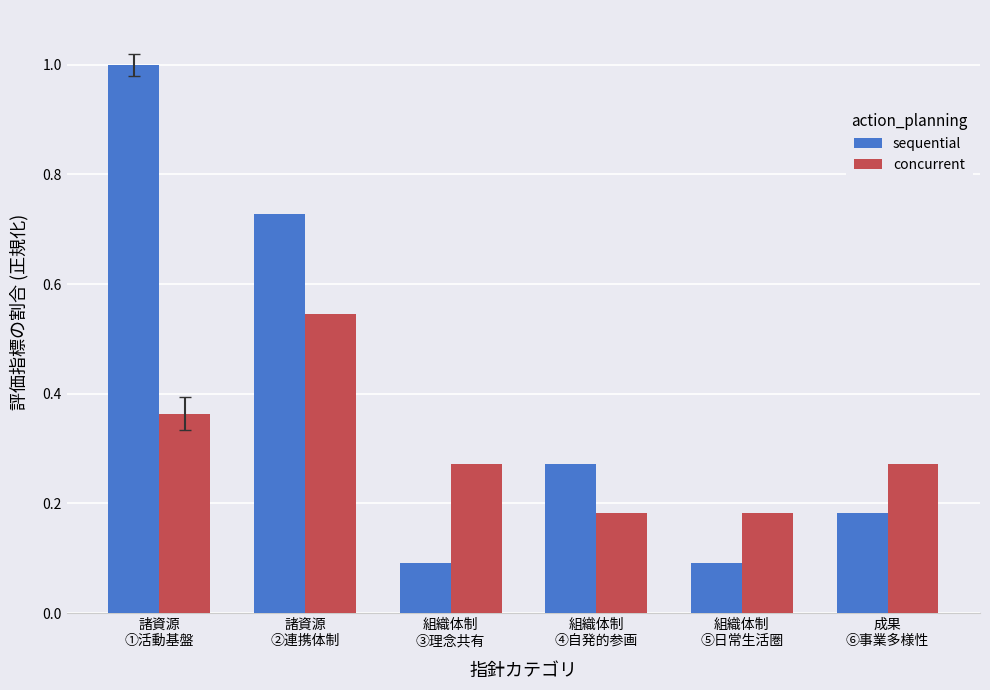

How many bars are there in total?

12